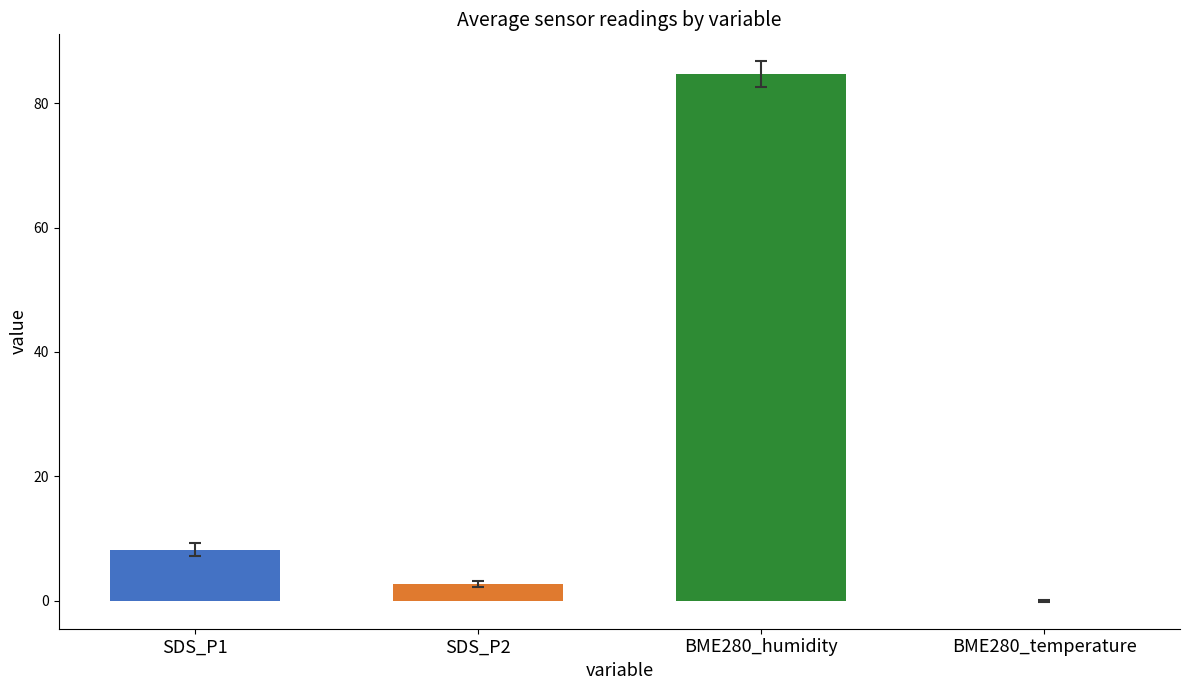

The chart shows a value of 121.8 at BME280_humidity. True or false?

False